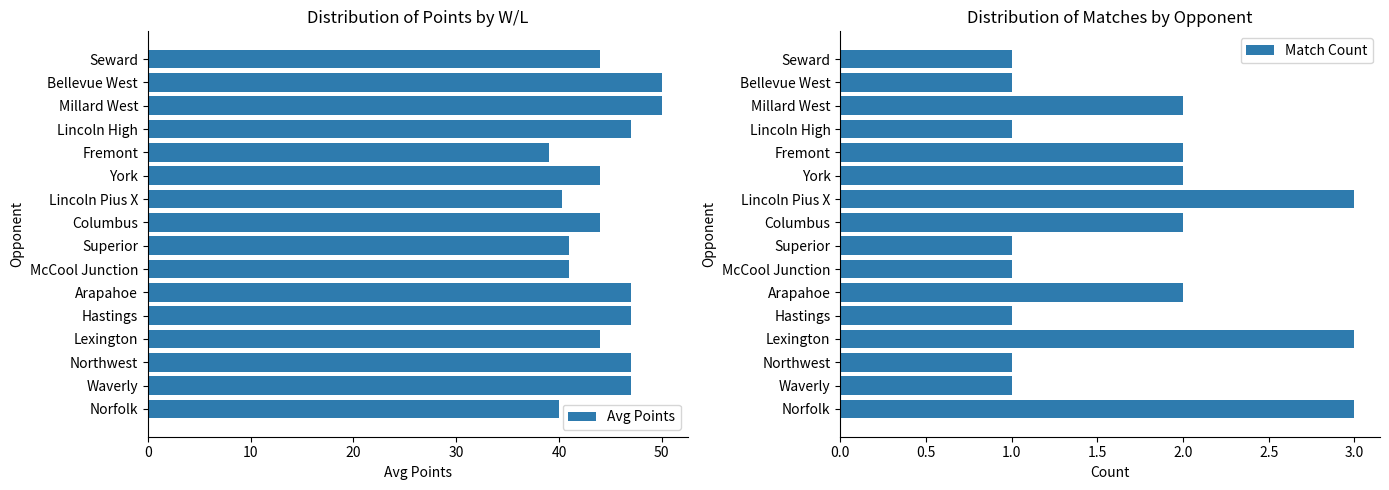

What is the maximum value shown in the chart?

50.0